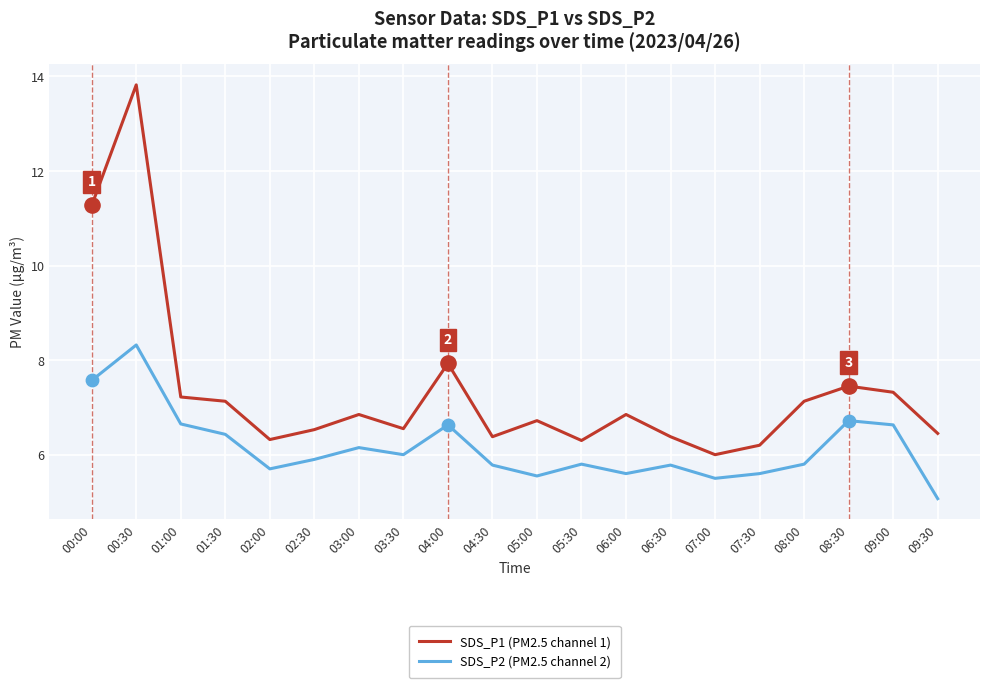

At how many categories does at least one series exceed 11?

2